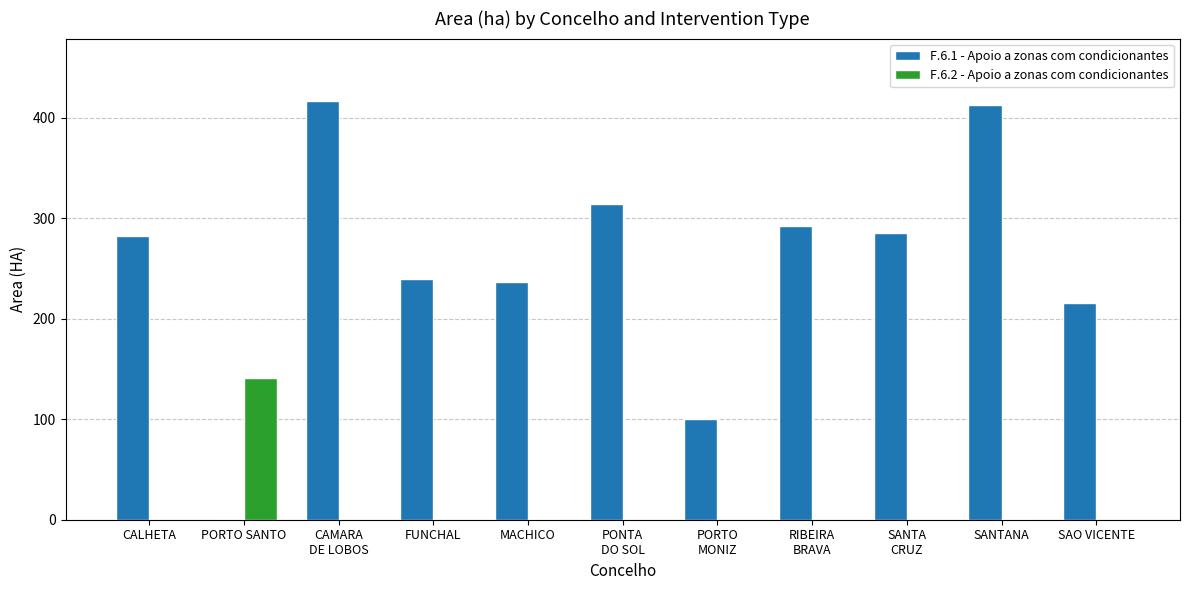

The F.6.2 - Apoio a zonas com condicionantes series shows -44.1 at FUNCHAL. True or false?

False